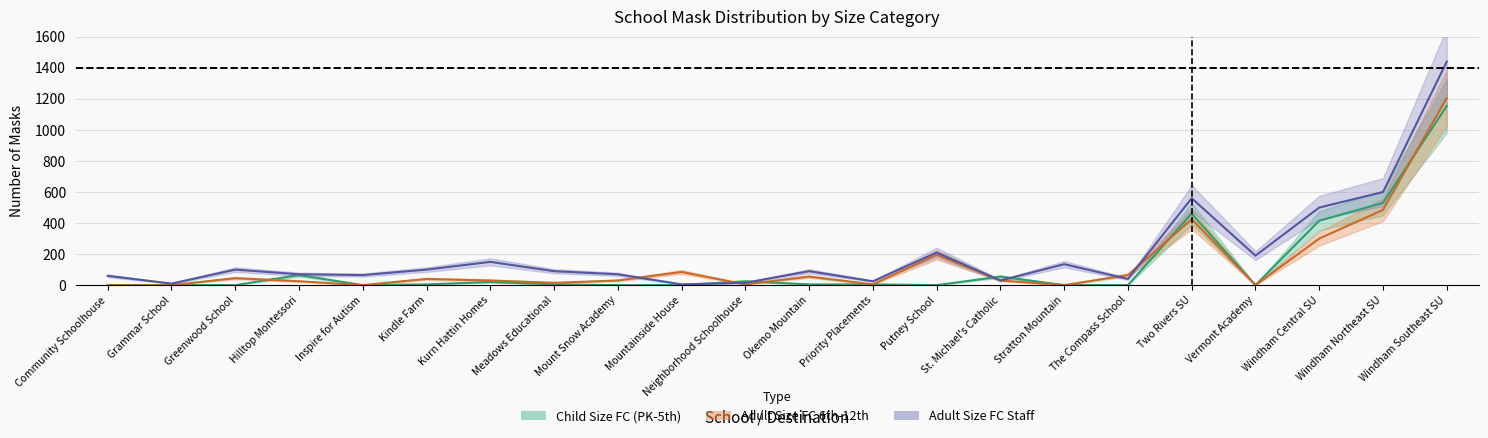

Which category has the highest value in the Child Size FC (PK-5th) series?

Windham Southeast SU